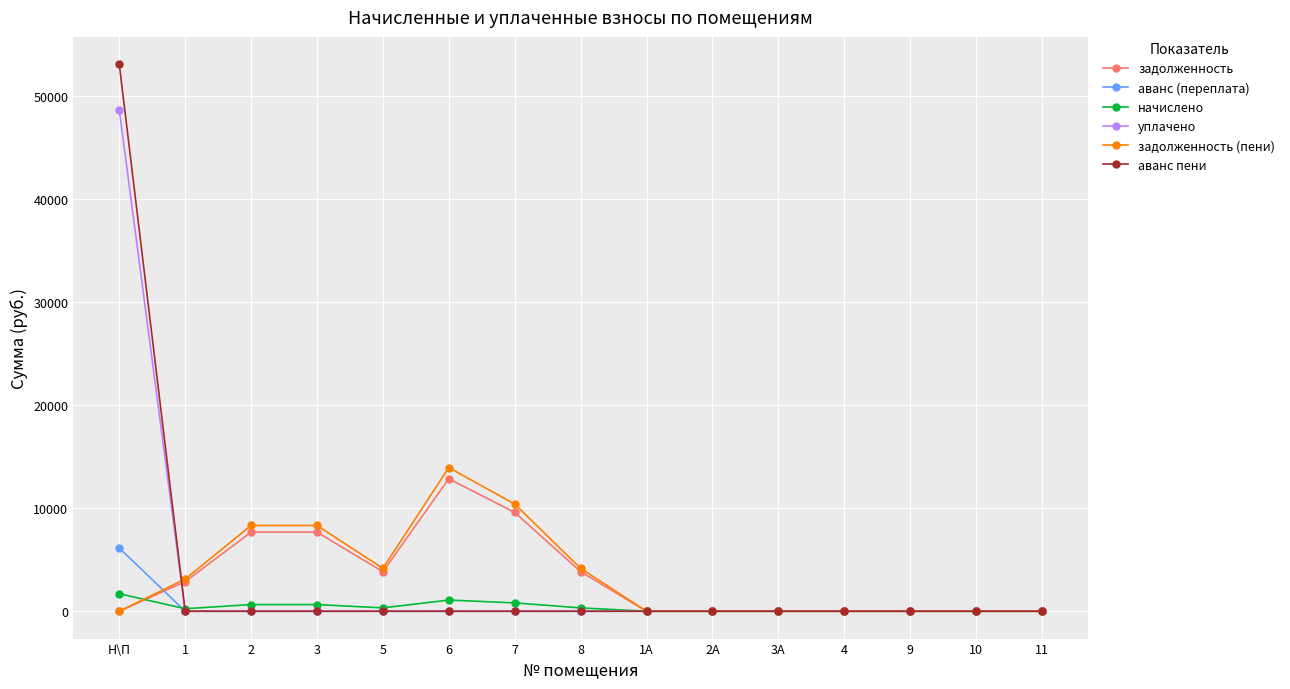

Is this an area chart (filled region under the line)?

No